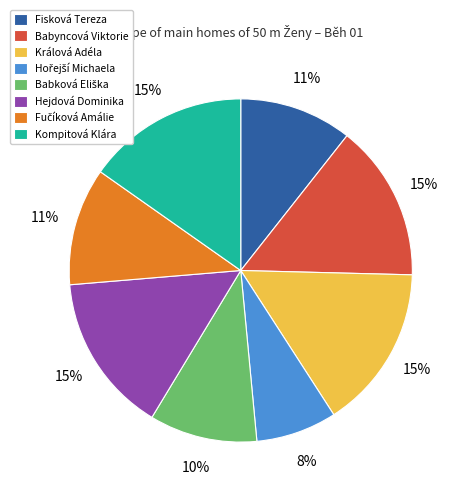

Is it true that Kompitová Klára is 15% of the pie?

True